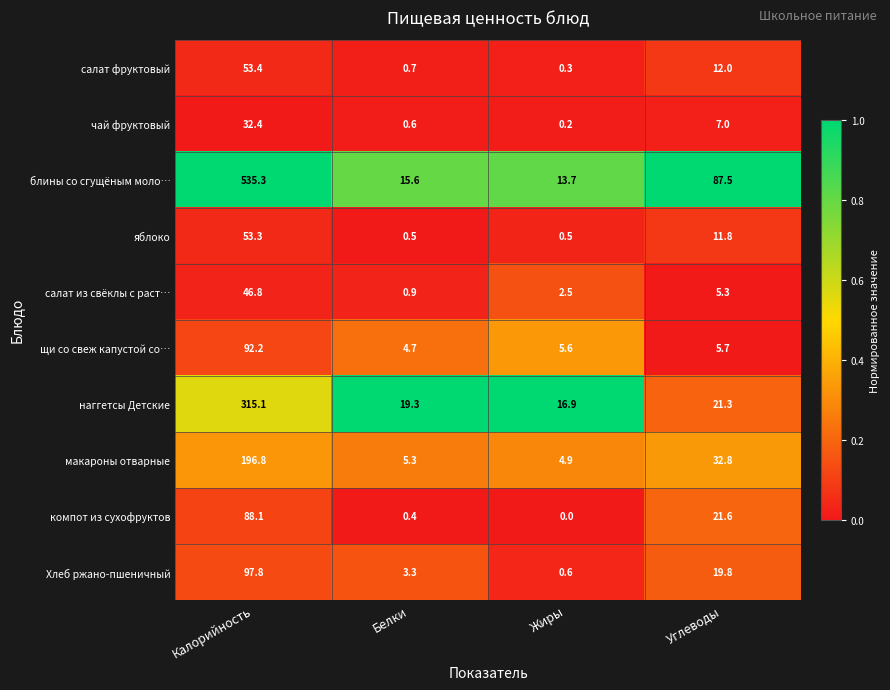

Which series has the largest range (max minus min)?

блины со сгущёным моло…